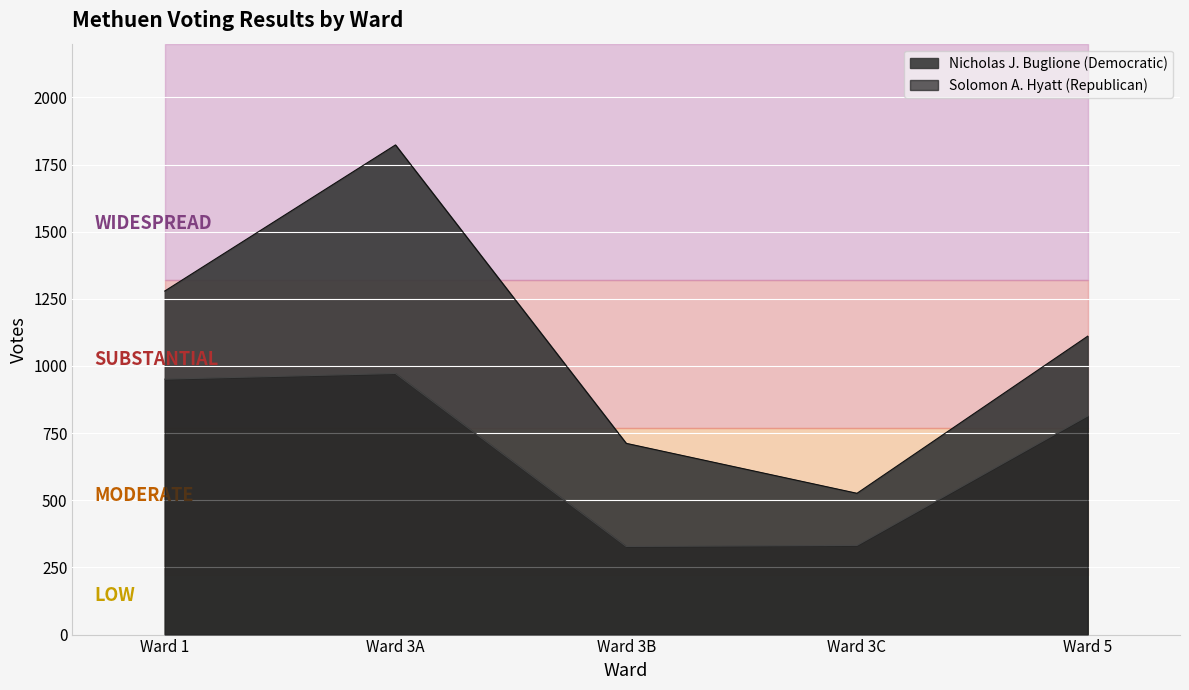

What is the label of the 5th point from the left?

Ward 5